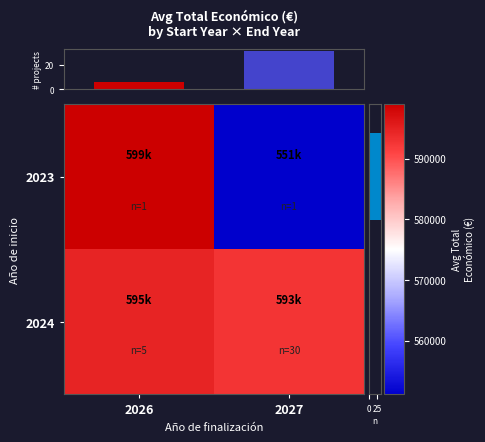

What is the sum of all 2023 values?

1150105.0